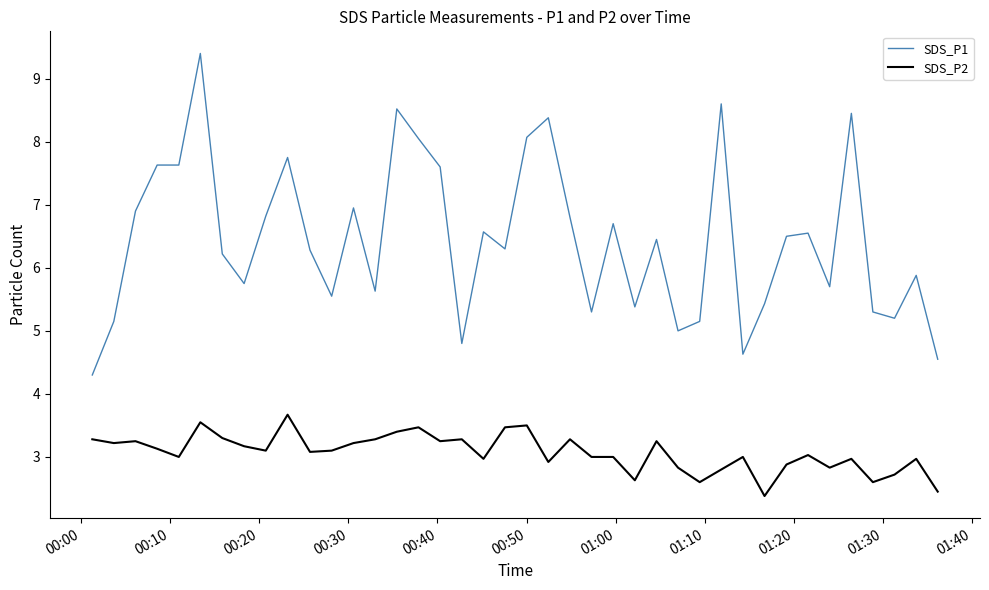

Which series has the largest total across all categories?

SDS_P1